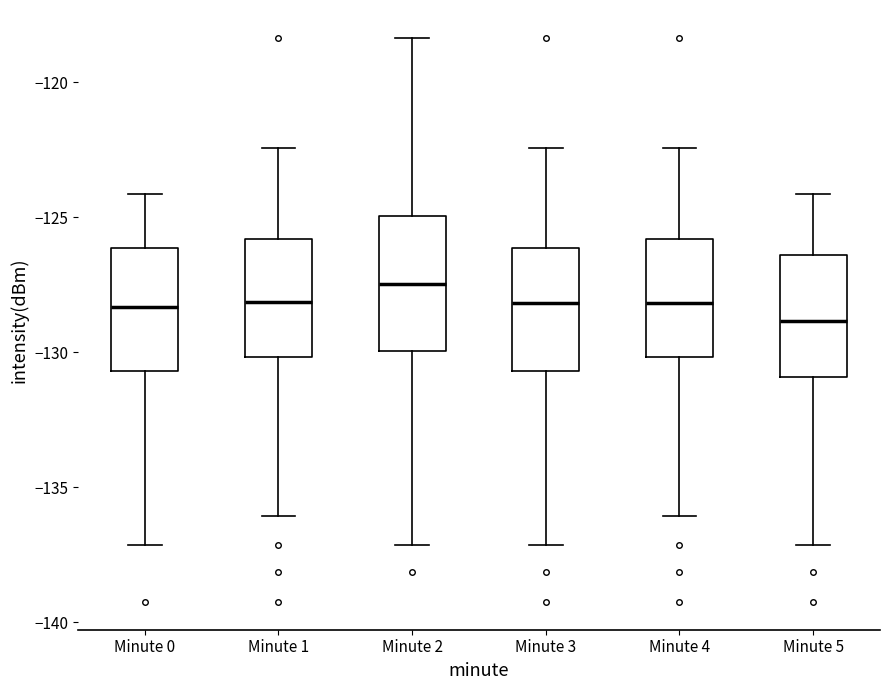

Where does the median line of the box for Minute 4 sit on the y-axis? The values are not printed on the chart, so give them approximately, as read against the axis.

-128.0